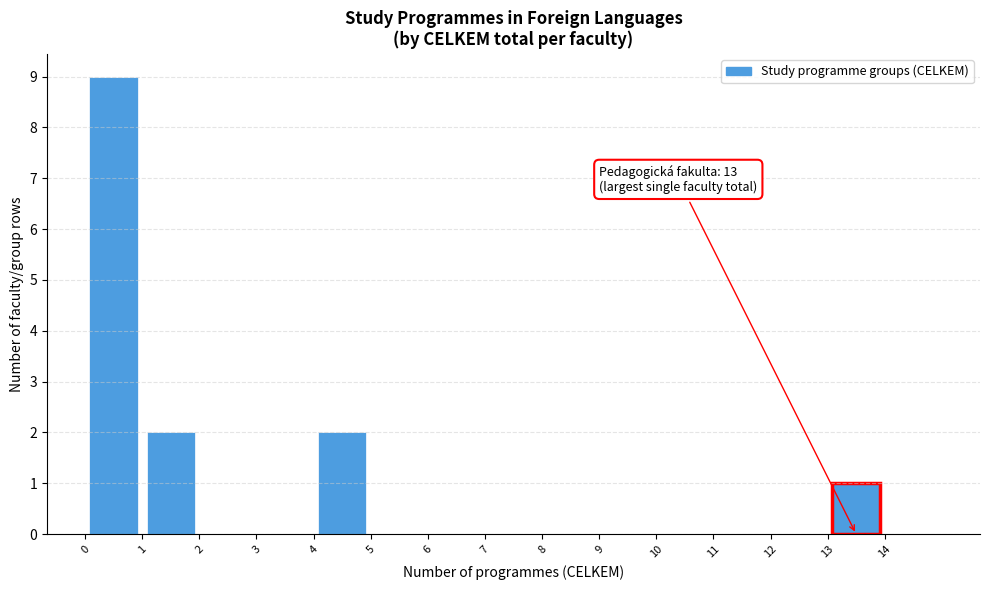

Which range on the x-axis has the tallest bar?

0 to 1